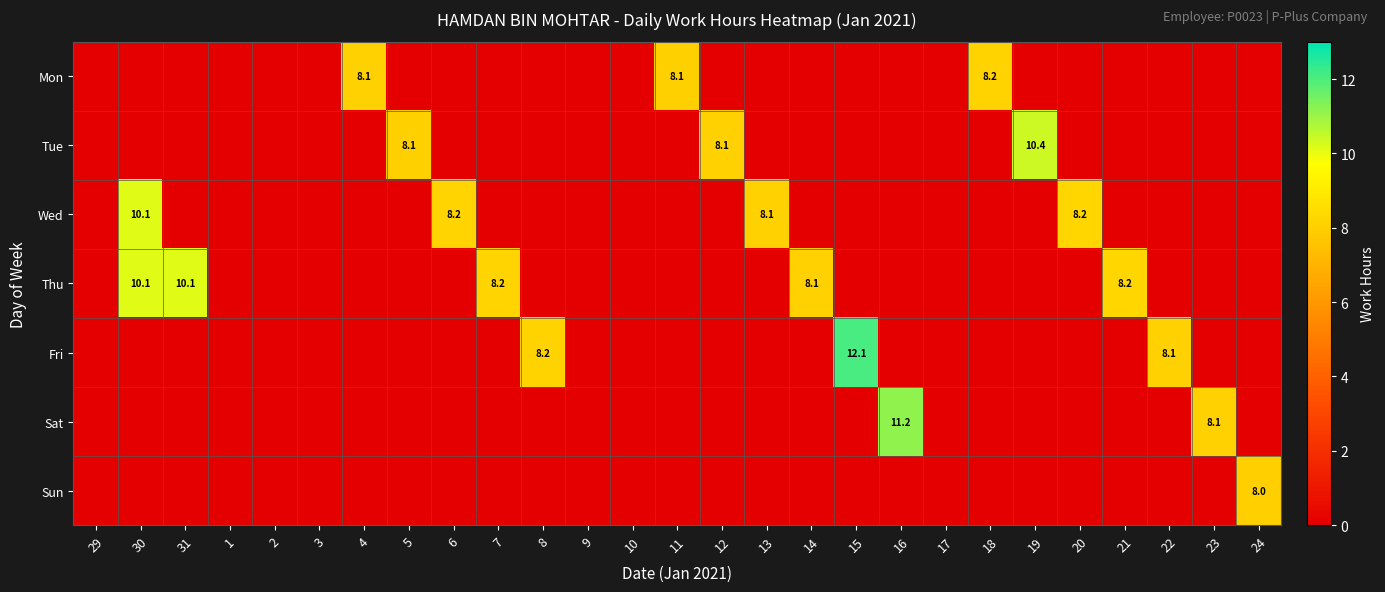

What is the total value across all series at 4?

8.1